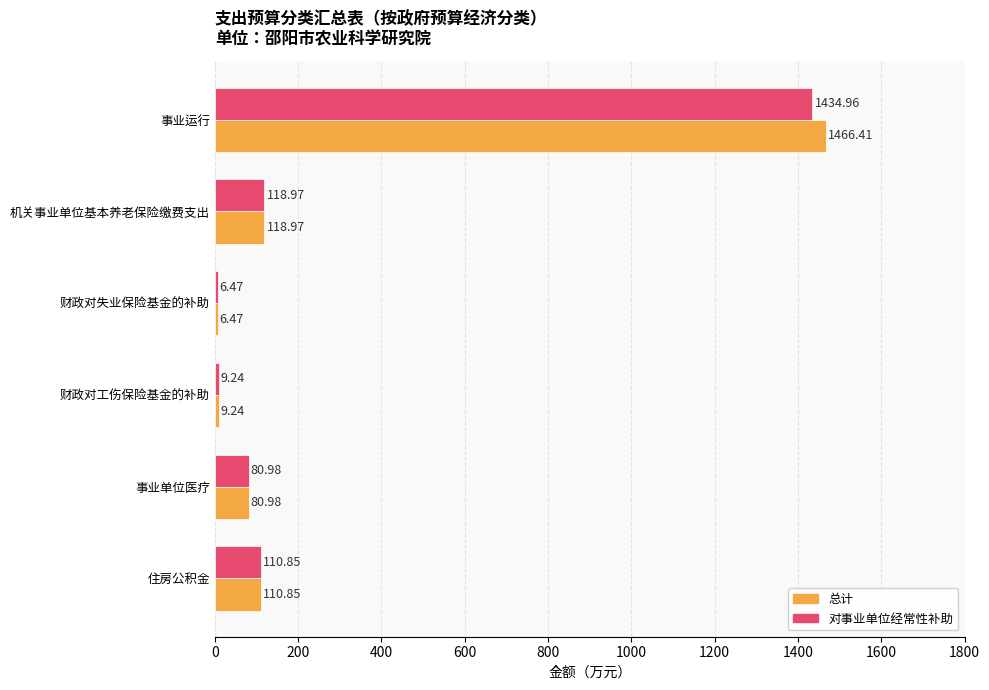

Which label corresponds to the smallest value in the chart?

财政对失业保险基金的补助